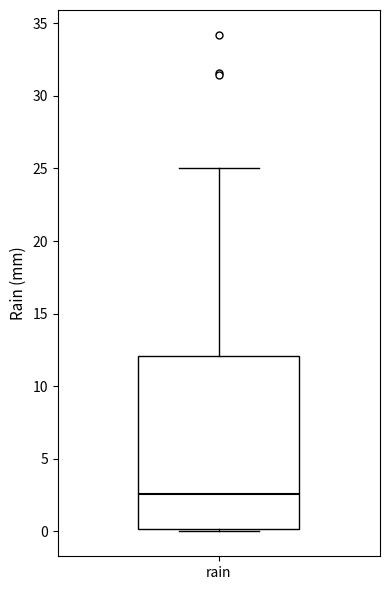

Read this box plot against the y-axis: the position of the median line, the range covered by the box, and the ends of both whiskers. The values are not printed on the chart, so give them approximately, as read against the axis.

median 2.5, box 0.0 to 12.0, whiskers 0.0 (just below the box's lower edge) to 25.0